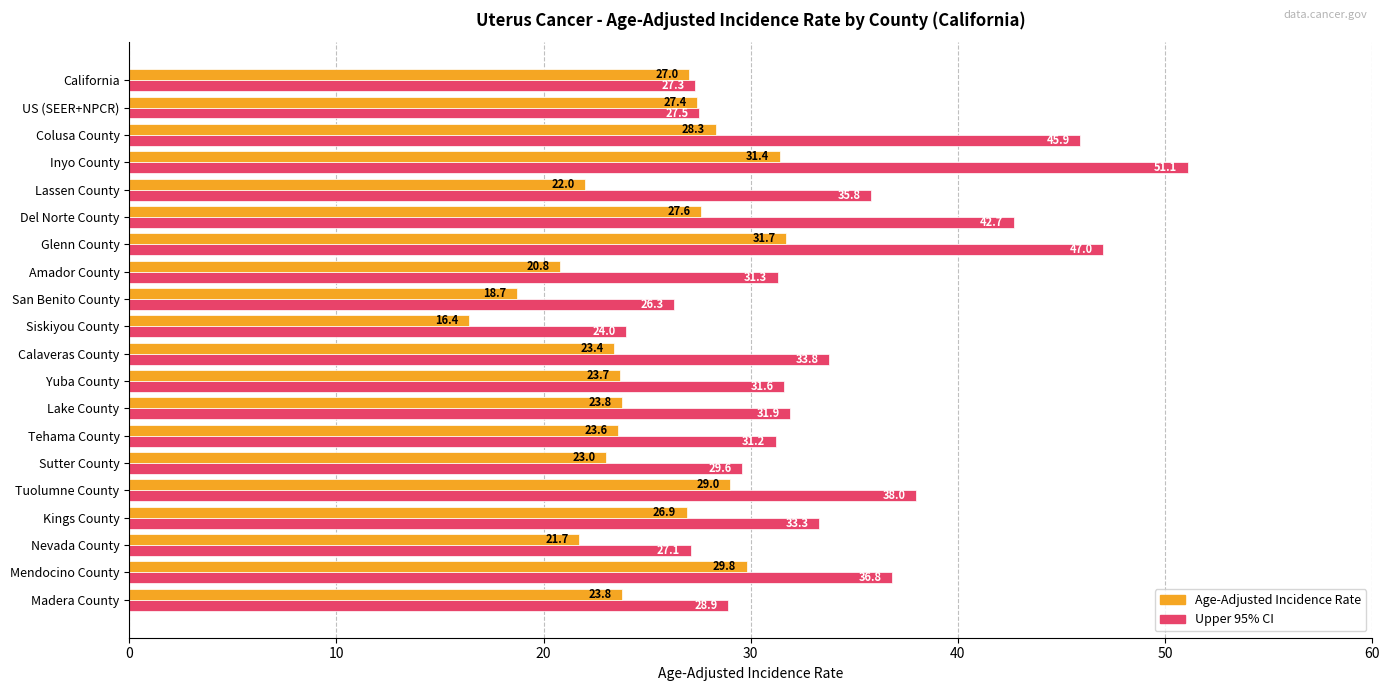

The value of Upper 95% CI at Colusa County is 45.9. True or false?

True